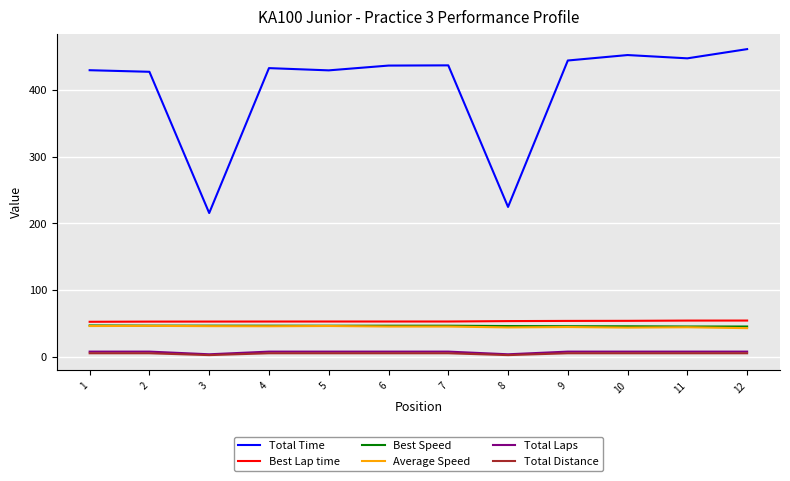

What is the difference between the second highest and second lowest values in the Total Time series?

227.4